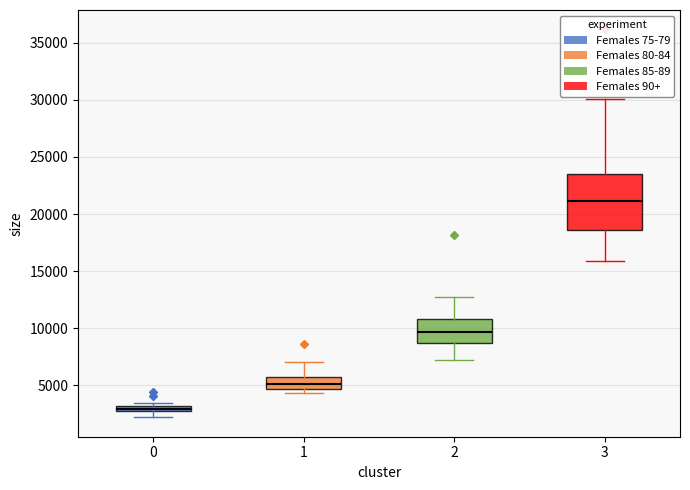

Comparing the boxes themselves (not the whiskers), which one is the tallest?

3